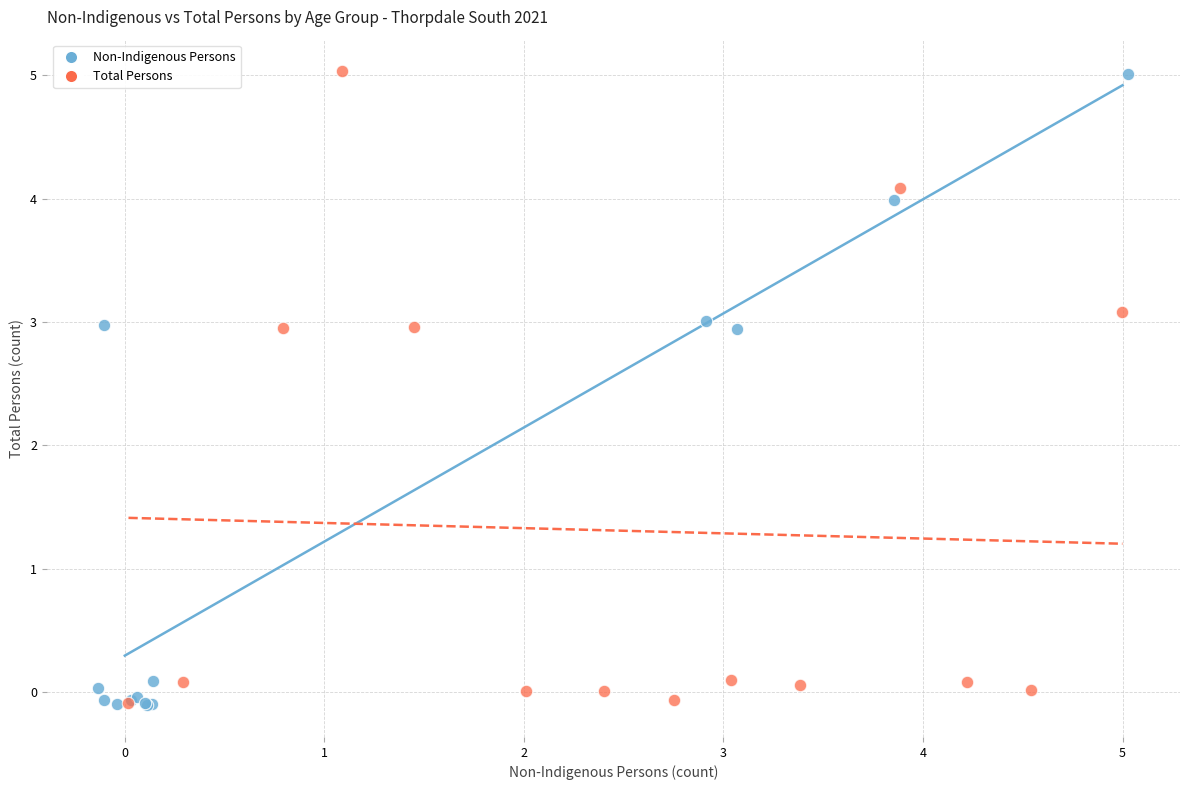

What are all the series names shown in the legend?

Non-Indigenous Persons, Total Persons